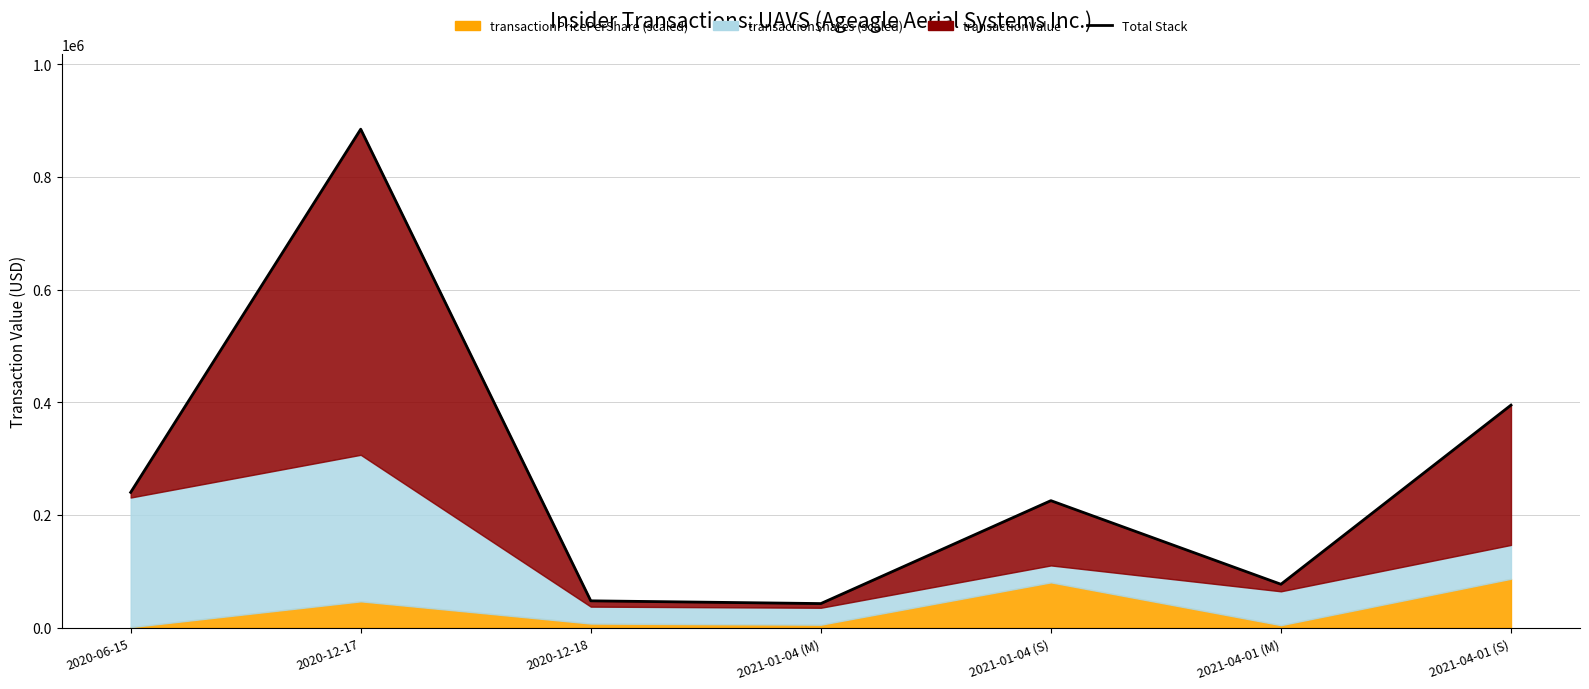

What is the sum of all values?

1912587.6